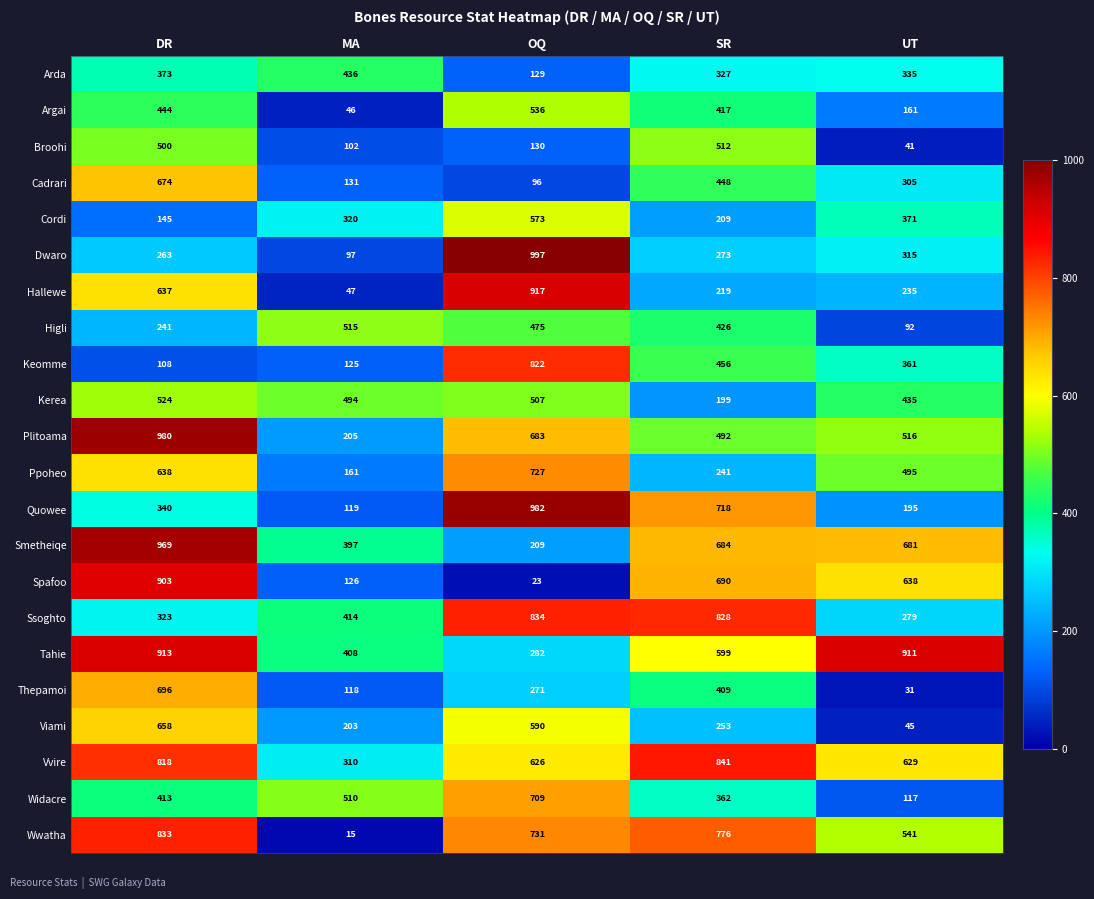

At which label does Argai first exceed 417?

DR